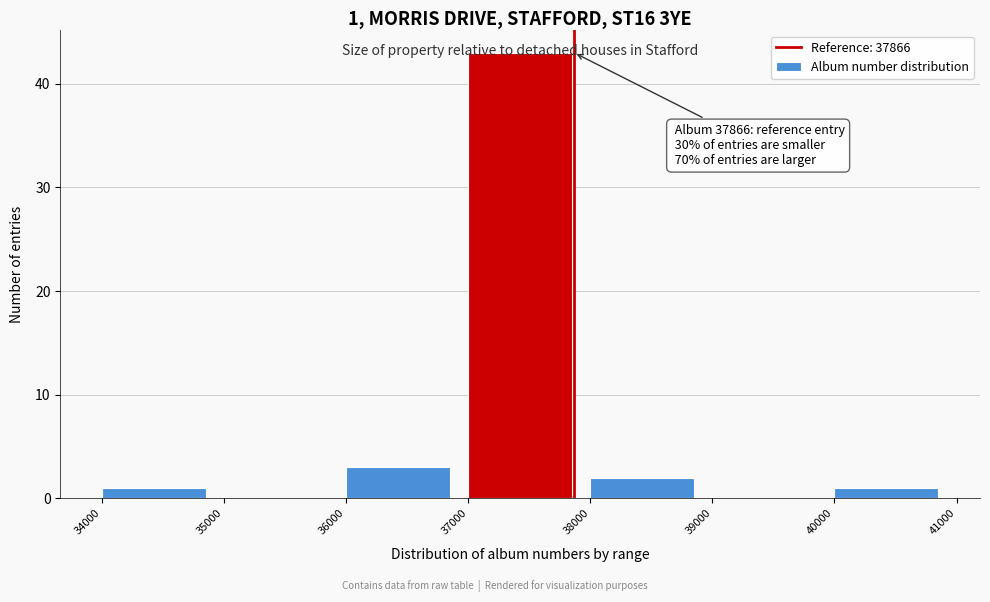

Which range on the x-axis has the tallest bar?

37000 to 38000